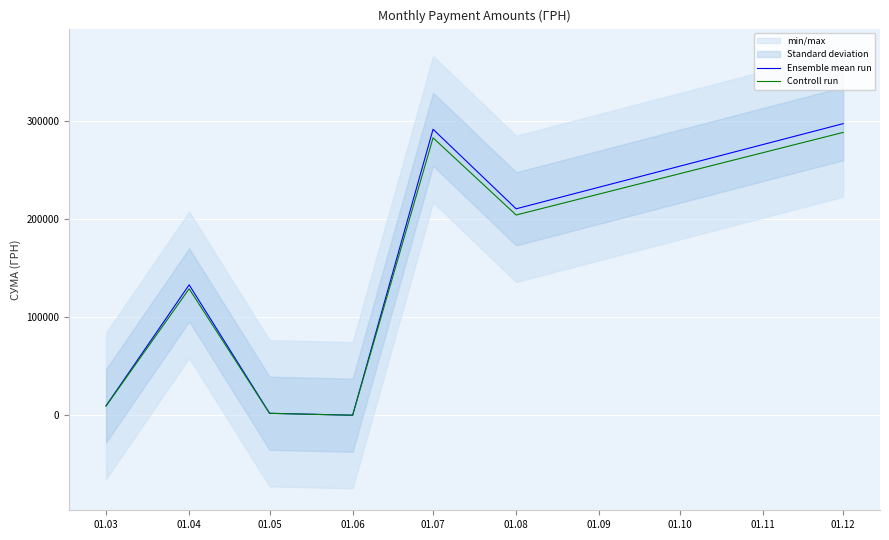

How many values in the Ensemble mean run series are below 133239?

3